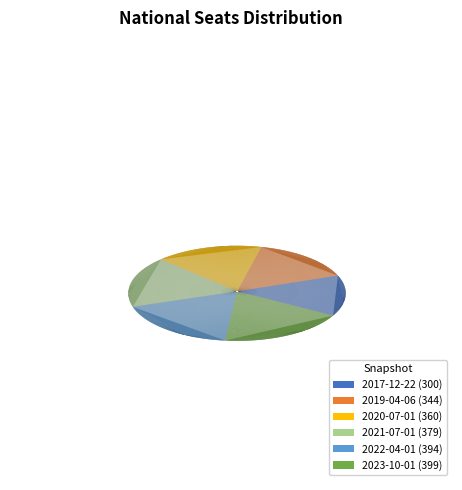

What is the largest slice in the pie chart?

2023-10-01